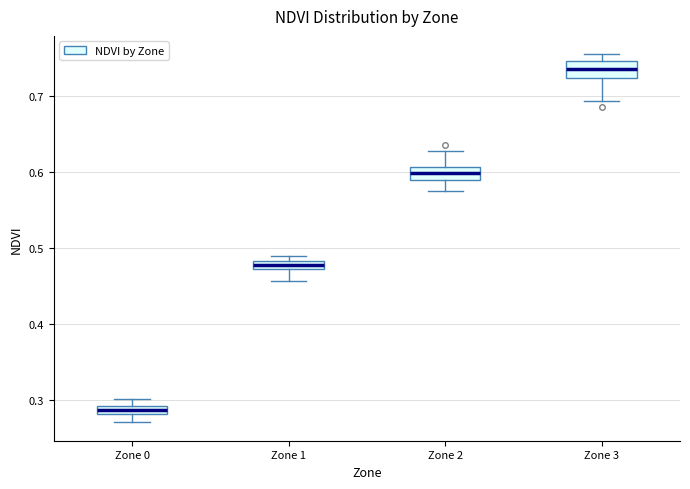

Where is the lower edge of the box for Zone 0 on the y-axis? The values are not printed on the chart, so give them approximately, as read against the axis.

0.28